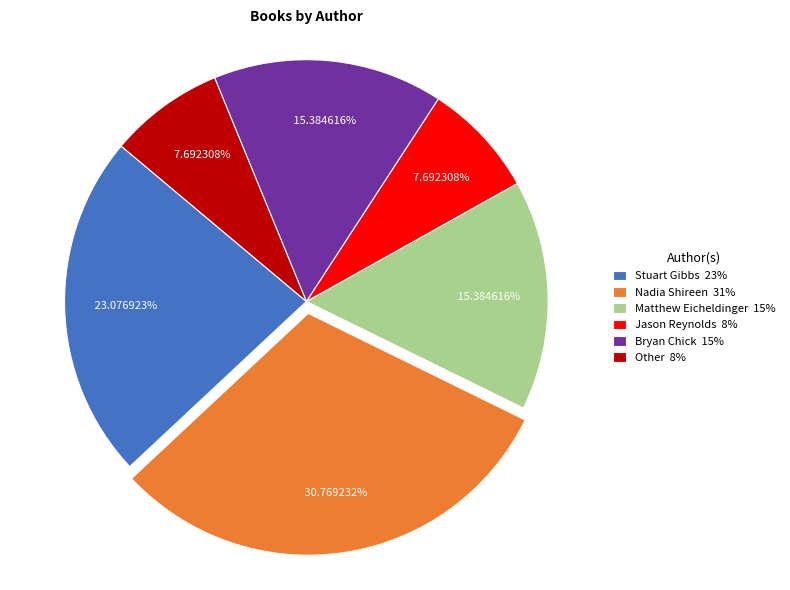

What is the ratio of the value at Jason Reynolds to the value at Bryan Chick?

0.5